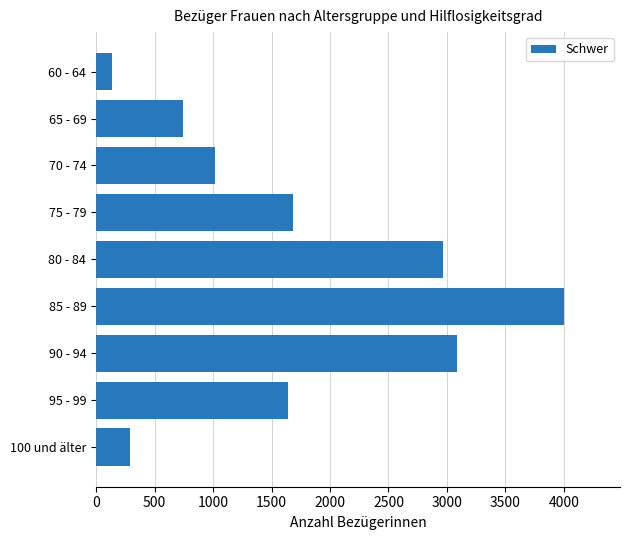

Which has a higher value, 85 - 89 or 95 - 99?

85 - 89